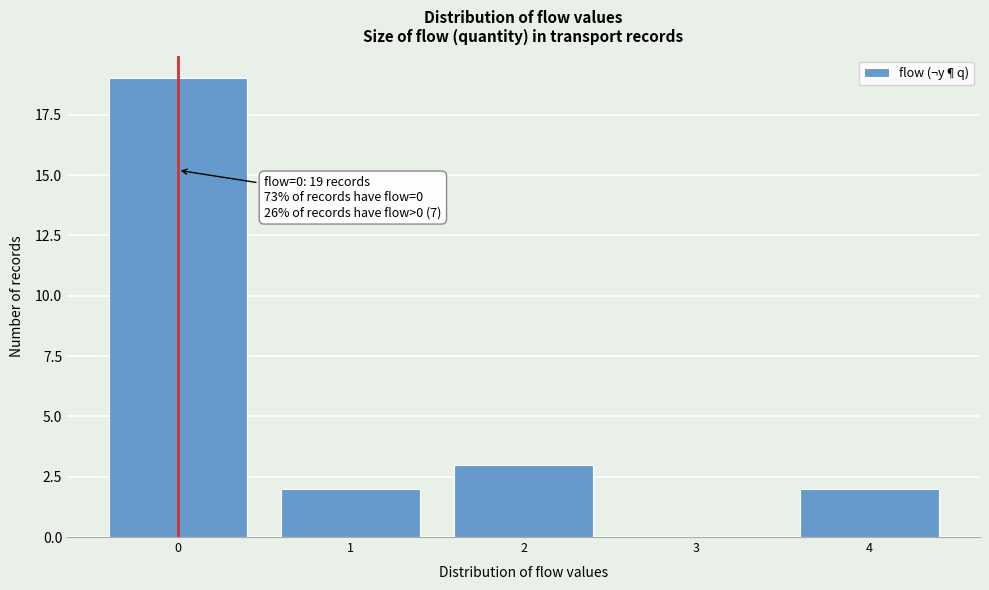

Over which range of the x-axis is the bar tallest?

-0.5 to 0.5